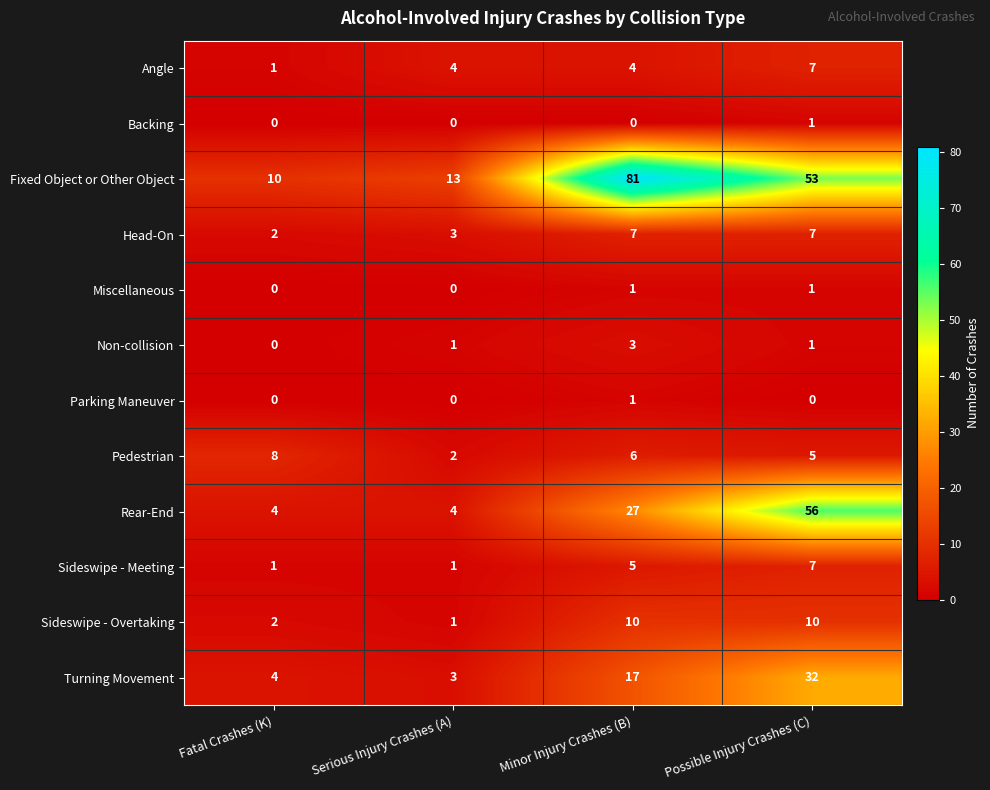

True or false: Sideswipe - Meeting has a value of 12 at Possible Injury Crashes (C).

False